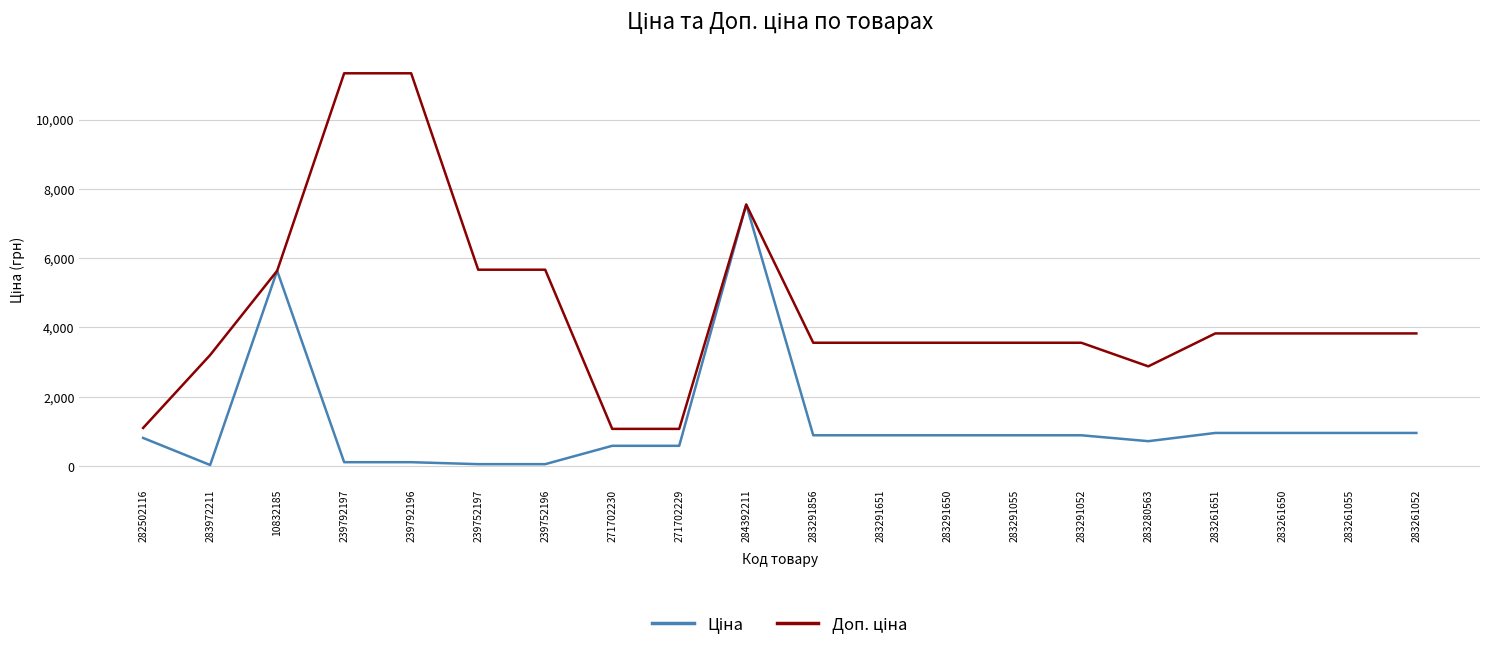

What is the spread (max minus min) of values at 283280563?

2158.9